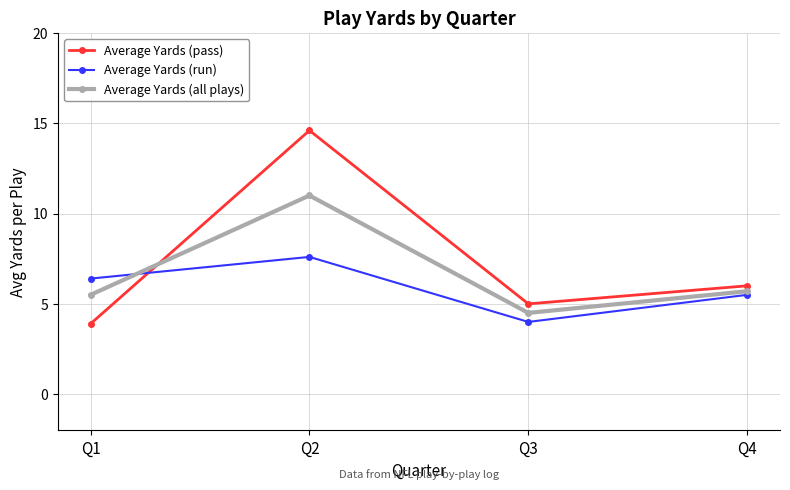

What is the value of the Average Yards (run) point at the 1st from the left?

6.4